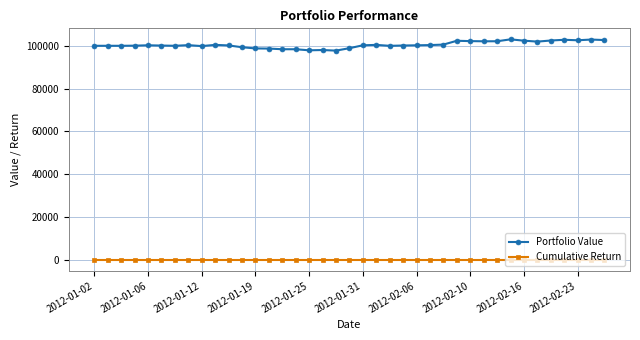

What are all the series names shown in the legend?

Portfolio Value, Cumulative Return